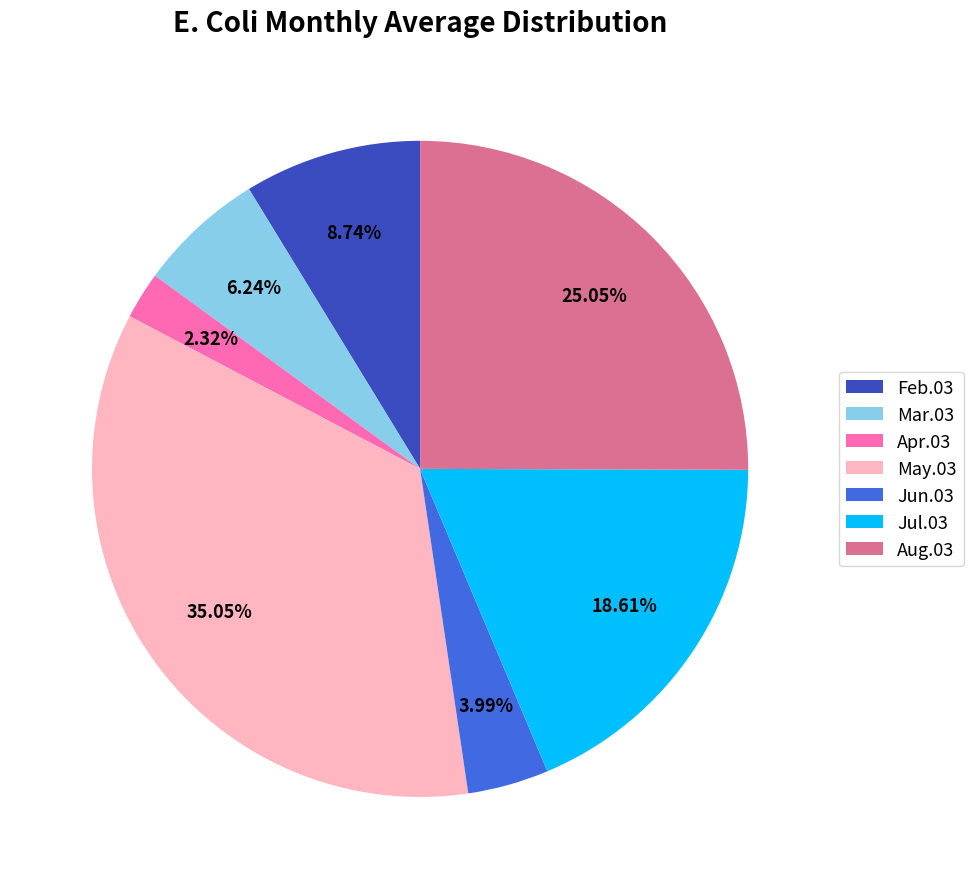

What is the largest slice in the pie chart?

May.03